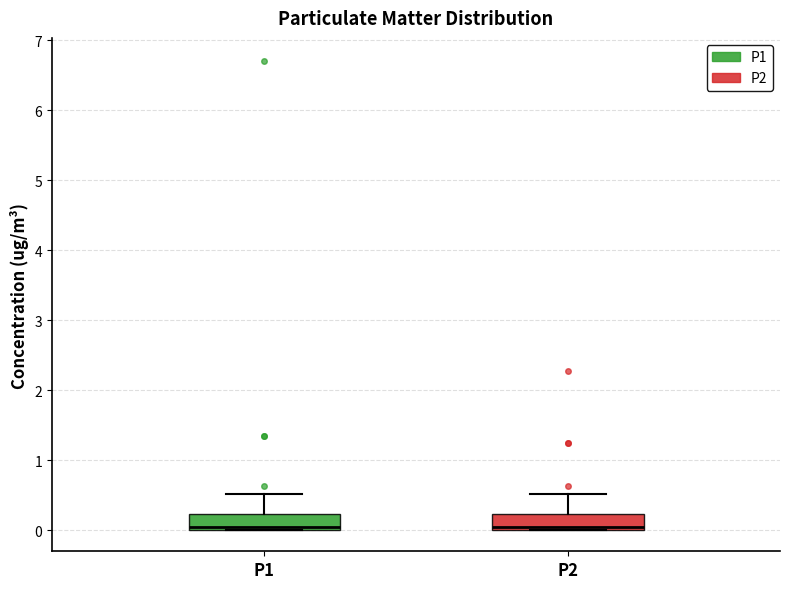

Reading left to right, read every box against the y-axis: the position of its median line, the range the box covers, and the ends of its whiskers. The values are not printed on the chart, so give them approximately, as read against the axis.

P1: median 0.0 (just above the box's lower edge), box 0.0 to 0.2, whiskers 0.0 to 0.5
P2: median 0.0 (just above the box's lower edge), box 0.0 to 0.2, whiskers 0.0 to 0.5